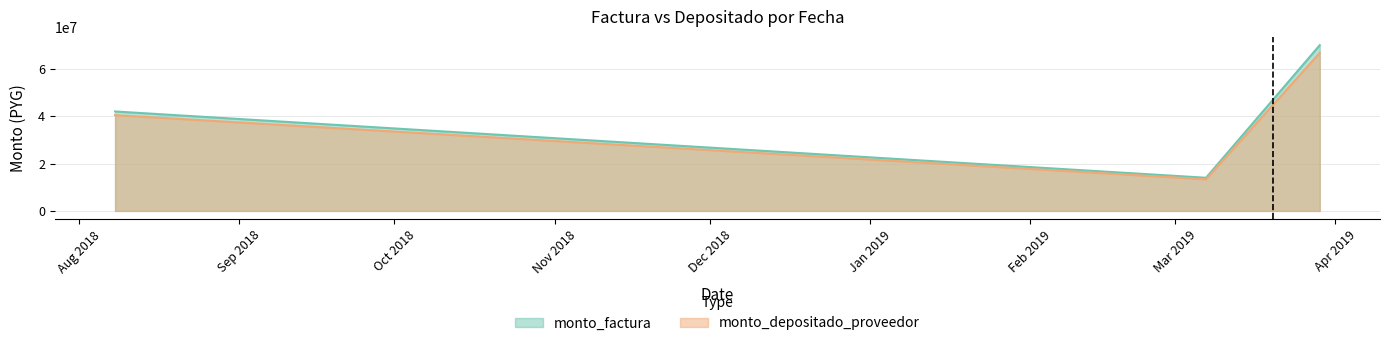

What is the sum of the monto_factura values at 2019-03-07 and 2018-08-08?

56000000